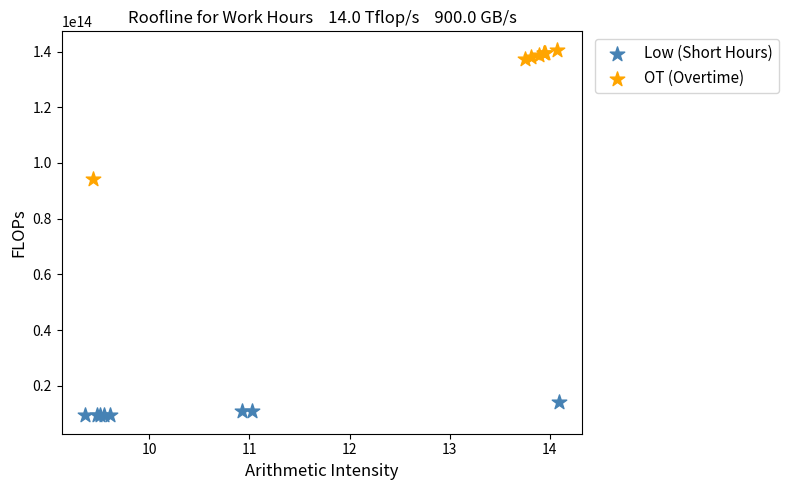

Which series has the largest Y range (max minus min)?

OT (Overtime)